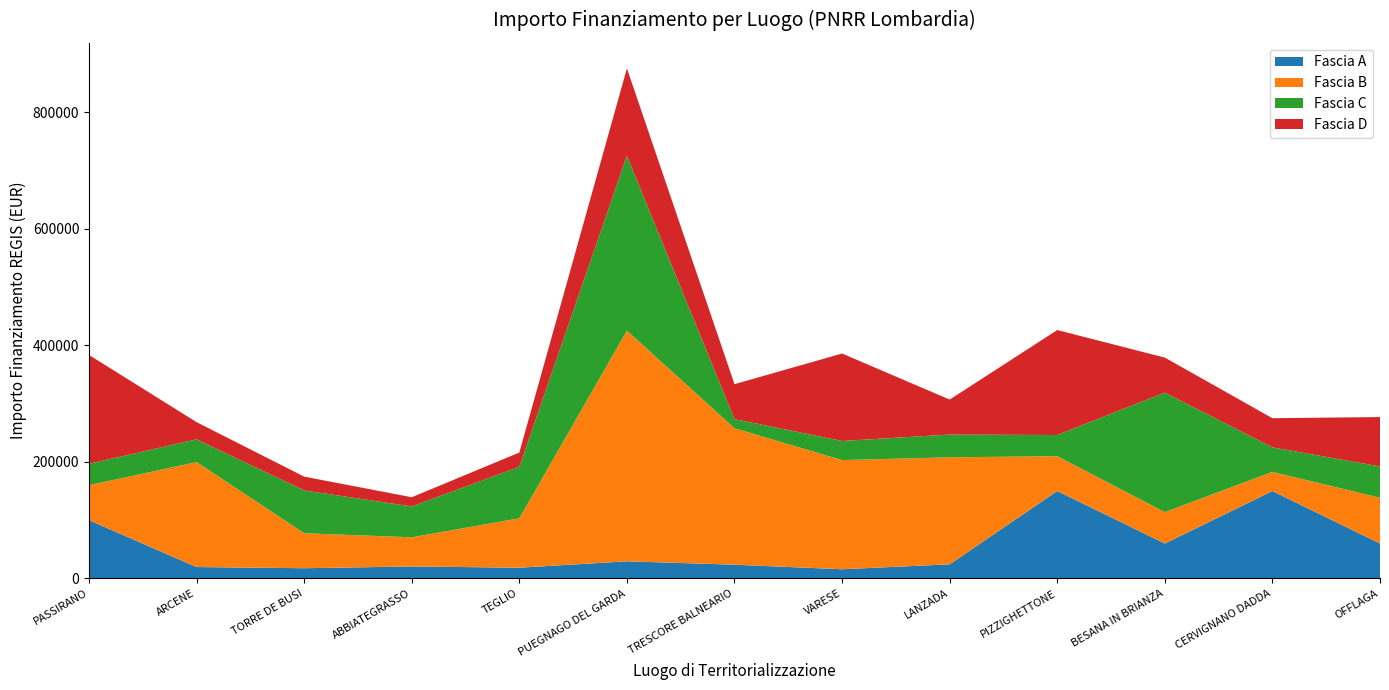

Reading left to right, what are all the values shown in this chart?

Fascia A: PASSIRANO=100000.0	ARCENE=19661.6	TORRE DE BUSI=17625.0	ABBIATEGRASSO=20632.0	TEGLIO=18516.0	PUEGNAGO DEL GARDA=29464.2	TRESCORE BALNEARIO=23663.4	VARESE=15844.0	LANZADA=24354.0	PIZZIGHETTONE=150000.0	BESANA IN BRIANZA=60000.0	CERVIGNANO DADDA=150000.0	OFFLAGA=60000.0
Fascia B: PASSIRANO=60000.0	ARCENE=180000.0	TORRE DE BUSI=60000.0	ABBIATEGRASSO=50000.0	TEGLIO=84735.1	PUEGNAGO DEL GARDA=395644.9	TRESCORE BALNEARIO=234000.0	VARESE=187212.0	LANZADA=183501.0	PIZZIGHETTONE=59760.0	BESANA IN BRIANZA=53784.0	CERVIGNANO DADDA=32868.0	OFFLAGA=78445.4
Fascia C: PASSIRANO=36760.1	ARCENE=39060.0	TORRE DE BUSI=73440.0	ABBIATEGRASSO=52920.0	TEGLIO=88400.0	PUEGNAGO DEL GARDA=299862.0	TRESCORE BALNEARIO=15630.6	VARESE=32804.9	LANZADA=39000.0	PIZZIGHETTONE=36351.0	BESANA IN BRIANZA=205092.0	CERVIGNANO DADDA=42066.0	OFFLAGA=53736.0
Fascia D: PASSIRANO=186624.0	ARCENE=29464.2	TORRE DE BUSI=23663.4	ABBIATEGRASSO=15844.0	TEGLIO=24354.0	PUEGNAGO DEL GARDA=150000.0	TRESCORE BALNEARIO=60000.0	VARESE=150000.0	LANZADA=60000.0	PIZZIGHETTONE=180000.0	BESANA IN BRIANZA=60000.0	CERVIGNANO DADDA=50000.0	OFFLAGA=84735.1